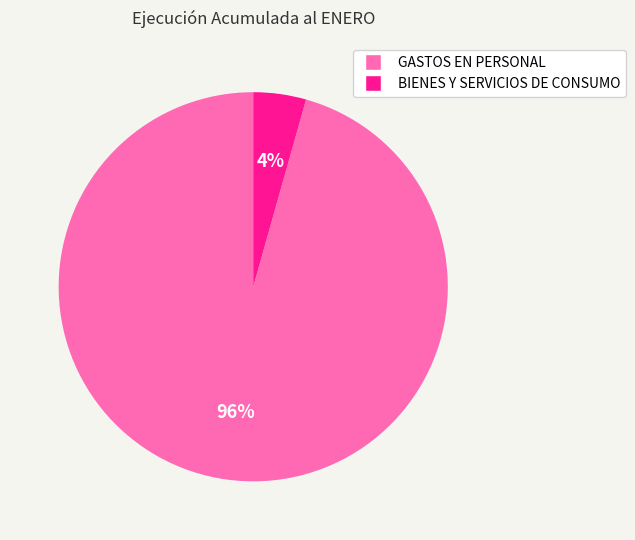

Which slice represents more than half of the pie?

GASTOS EN PERSONAL